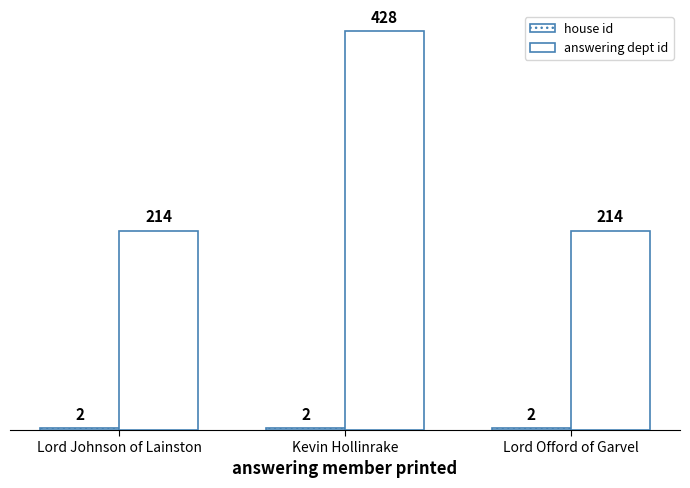

Count the number of data series in this chart.

2